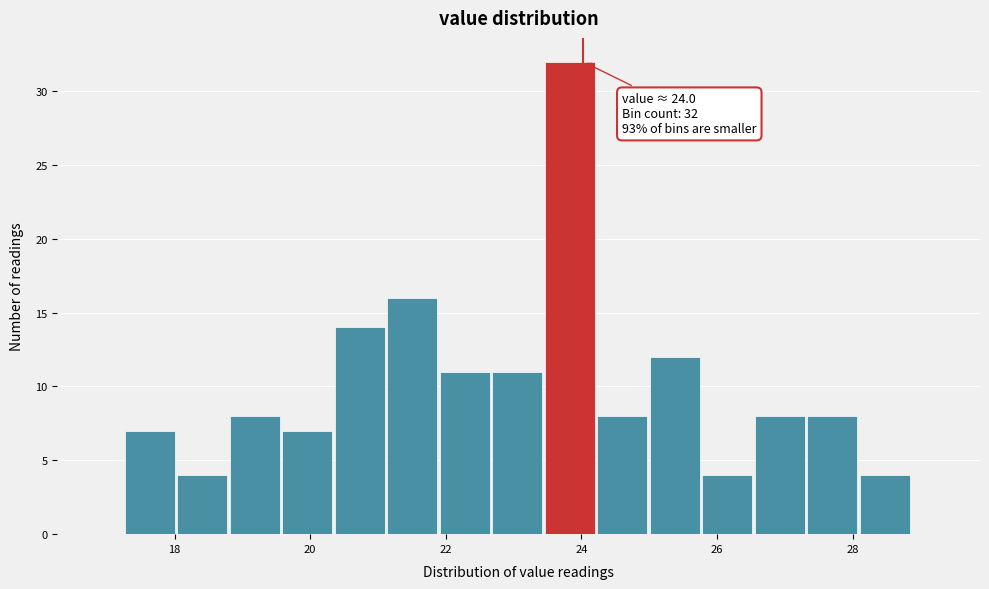

Read against the x-axis, roughly where is the centre of the tallest bar?

23.8